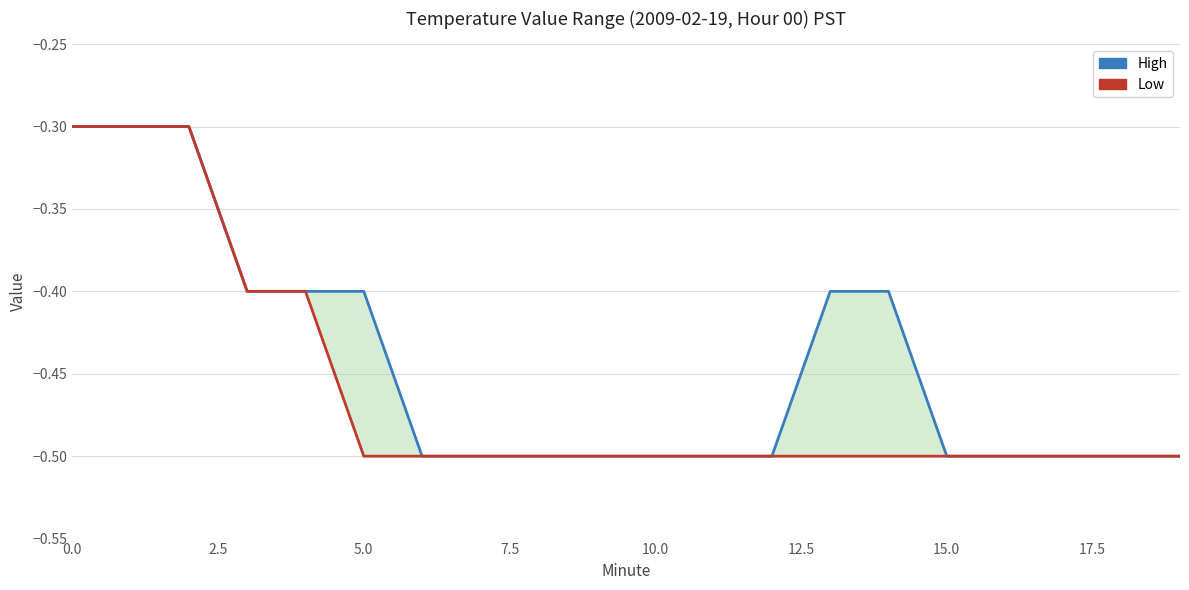

True or false: High and Low cross at least once.

False